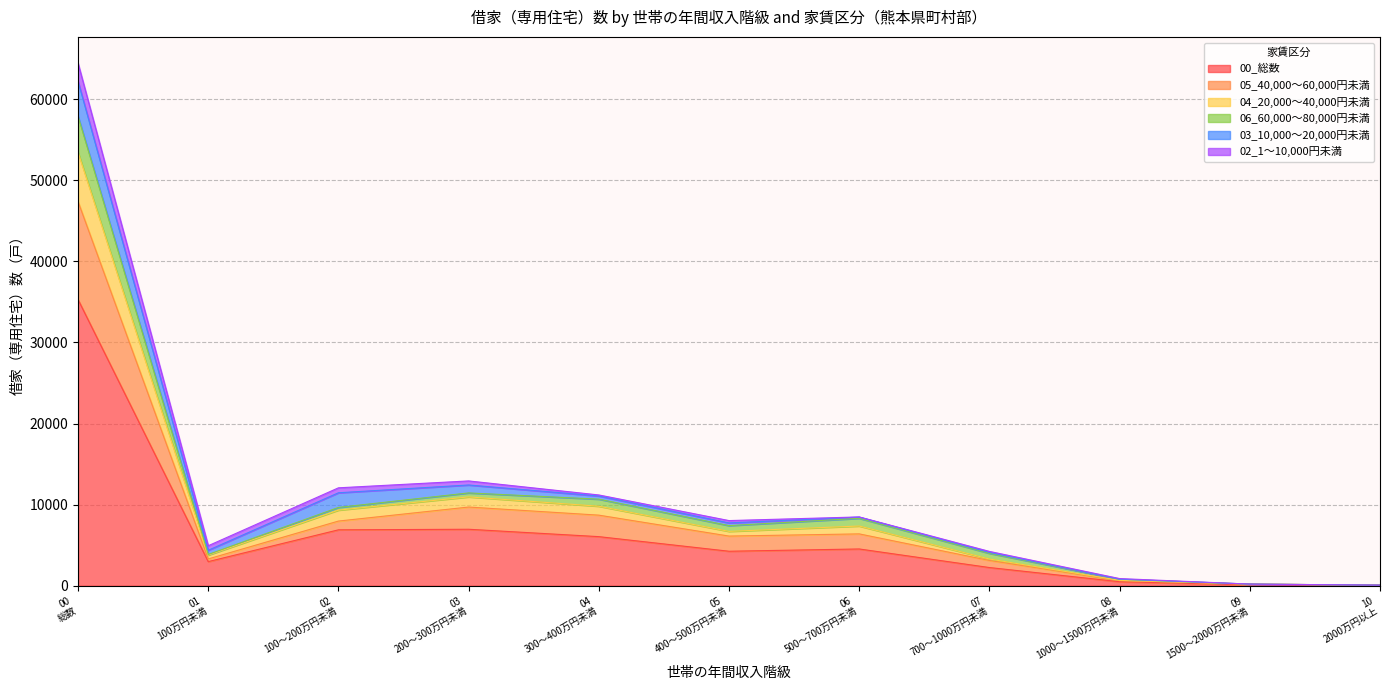

True or false: 04_20,000～40,000円未満 and 00_総数 cross at least once.

False